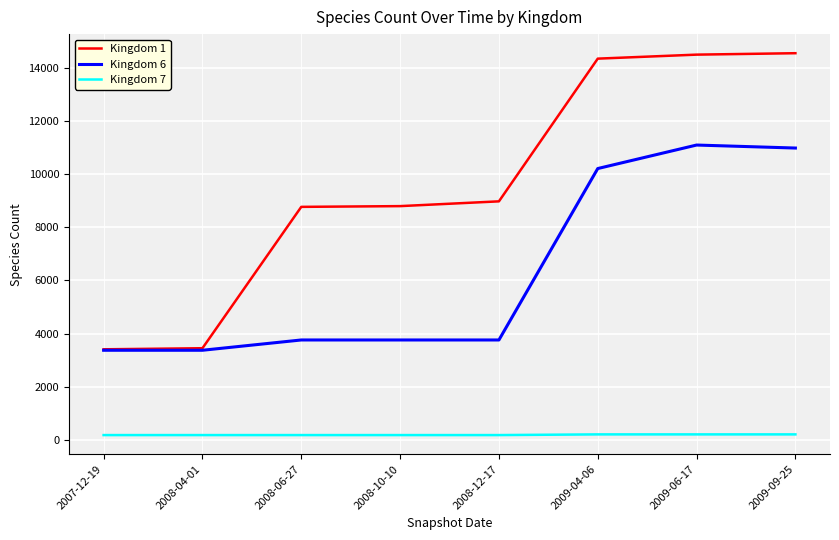

What is the spread (max minus min) of values at 2009-04-06?

14168